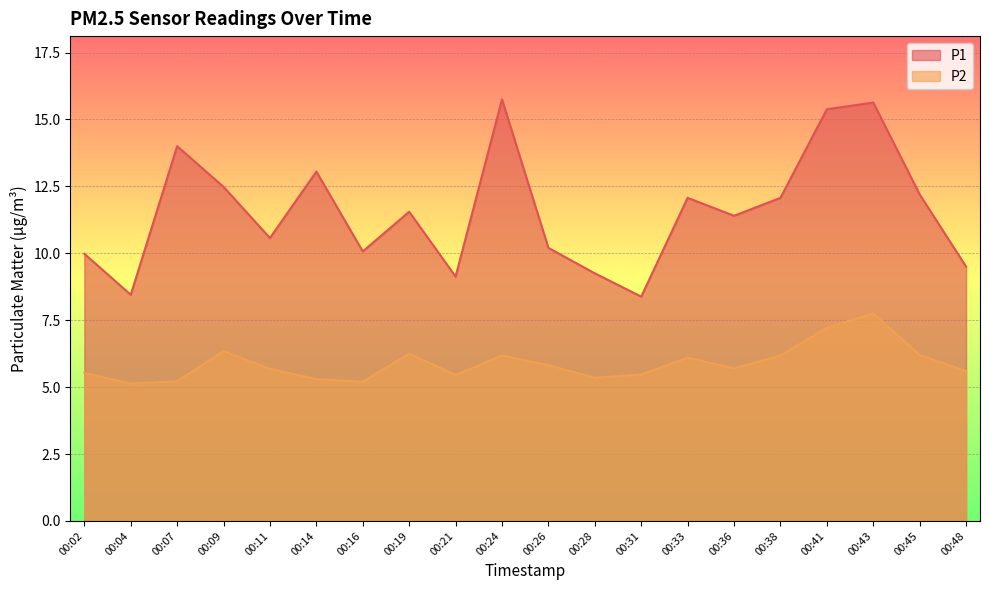

What is the spread (max minus min) of values at 00:24?

9.6